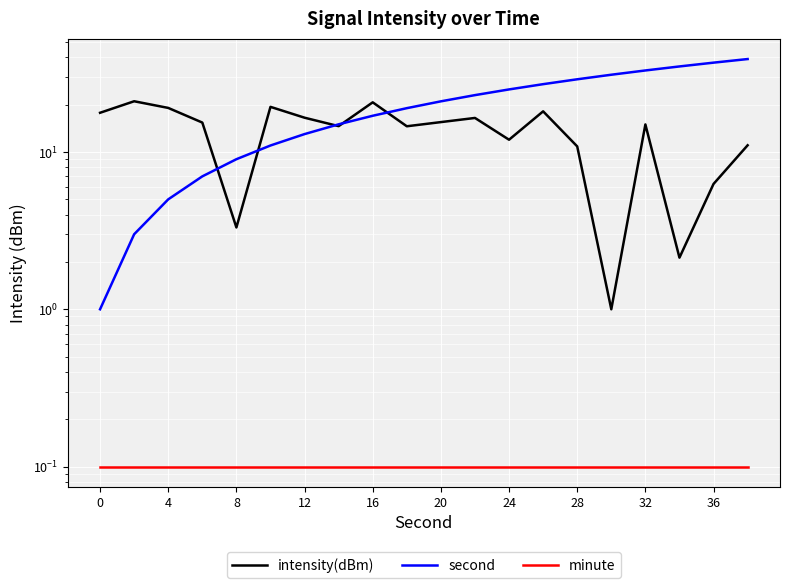

How many data points in second are less than 21?

10